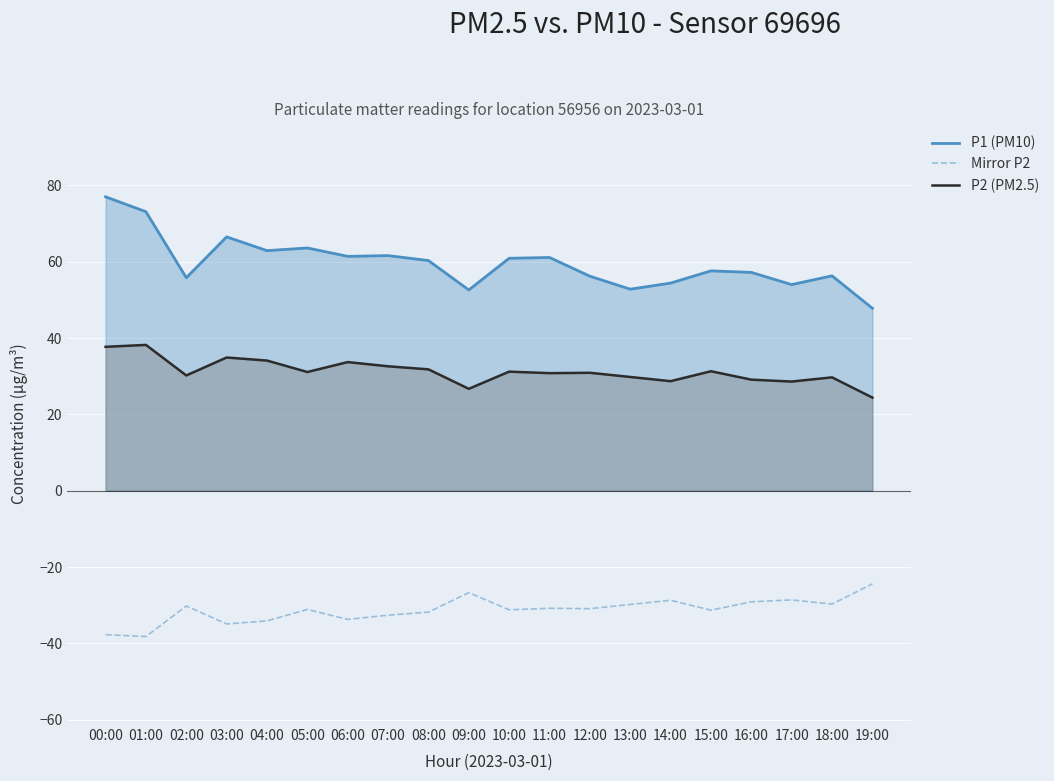

What is the total value across all series at 02:00?

55.8